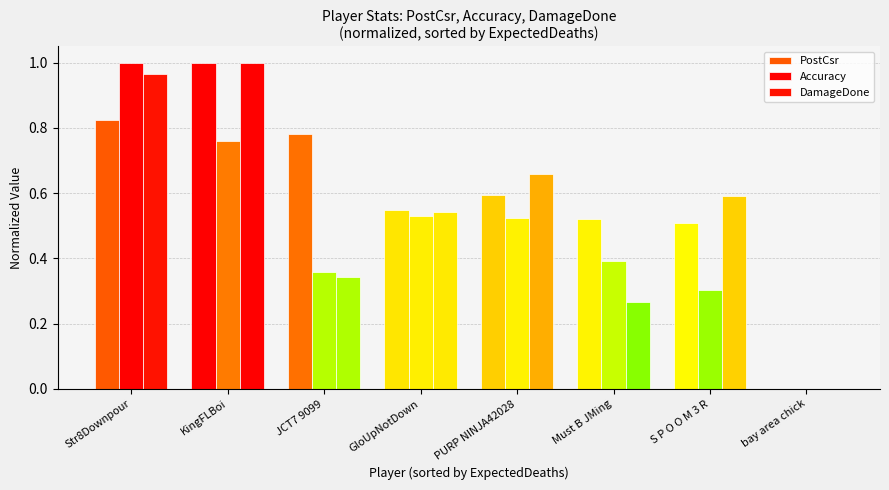

Count the number of categories in the chart.

8